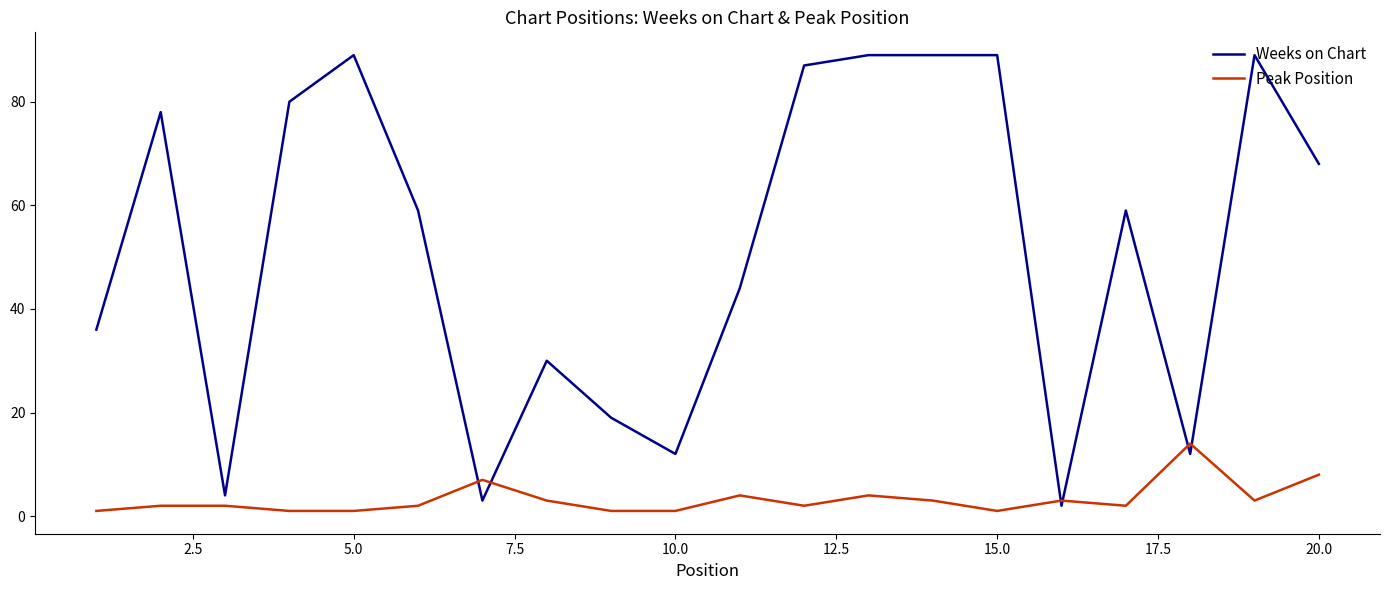

True or false: Weeks on Chart has more than 1 interior local peaks.

True